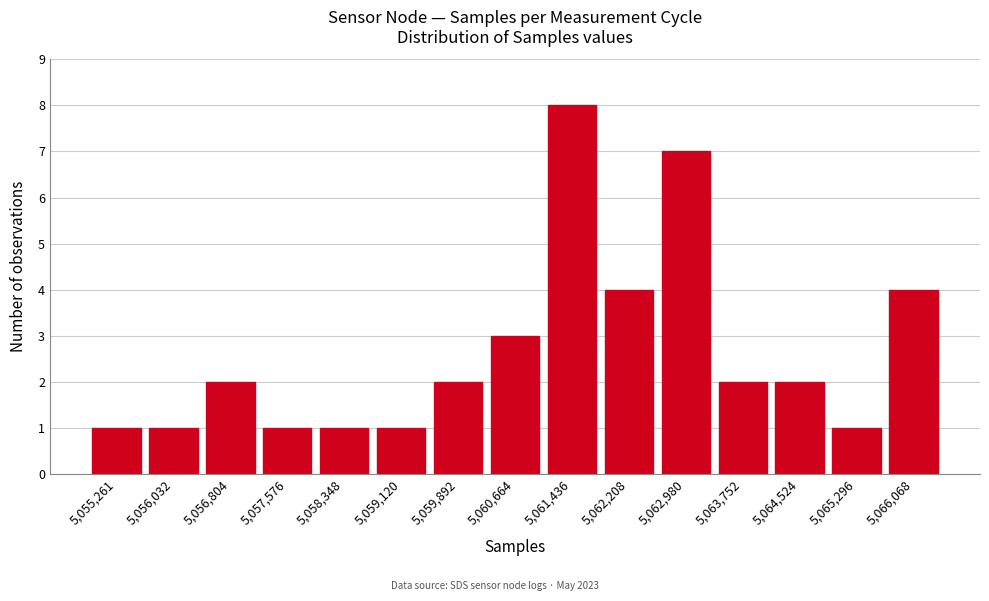

Reading right to left, list all the values displayed in this chart.

5,066,068=4	5,065,296=1	5,064,524=2	5,063,752=2	5,062,980=7	5,062,208=4	5,061,436=8	5,060,664=3	5,059,892=2	5,059,120=1	5,058,348=1	5,057,576=1	5,056,804=2	5,056,032=1	5,055,261=1